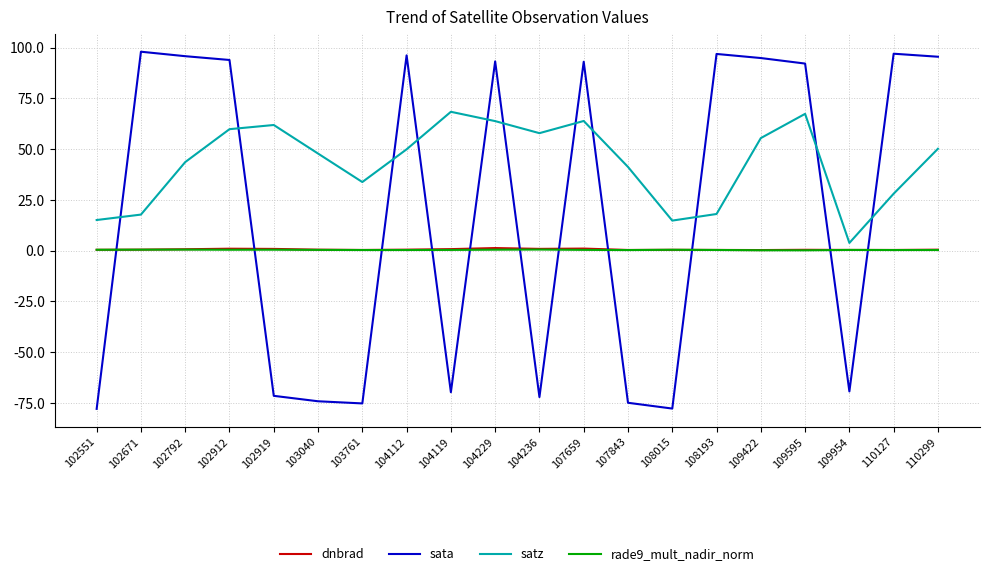

What is the highest value of the satz series?

68.3